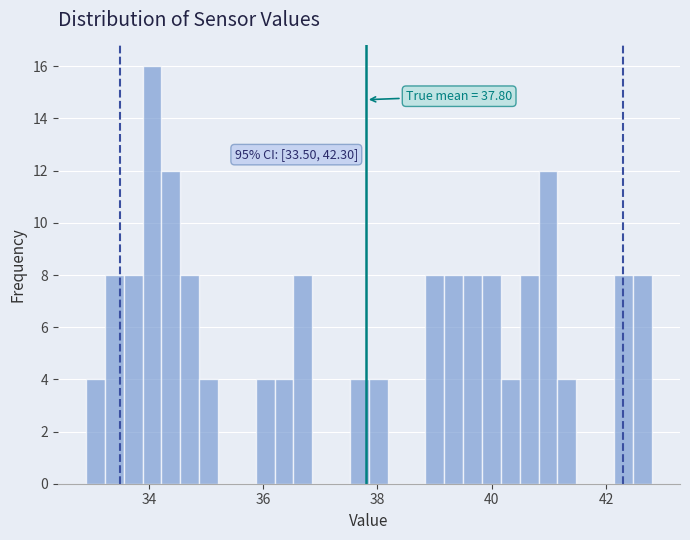

Around what value on the x-axis is the tallest bar? Give the approximate position of its centre, as read against the axis.

34.0